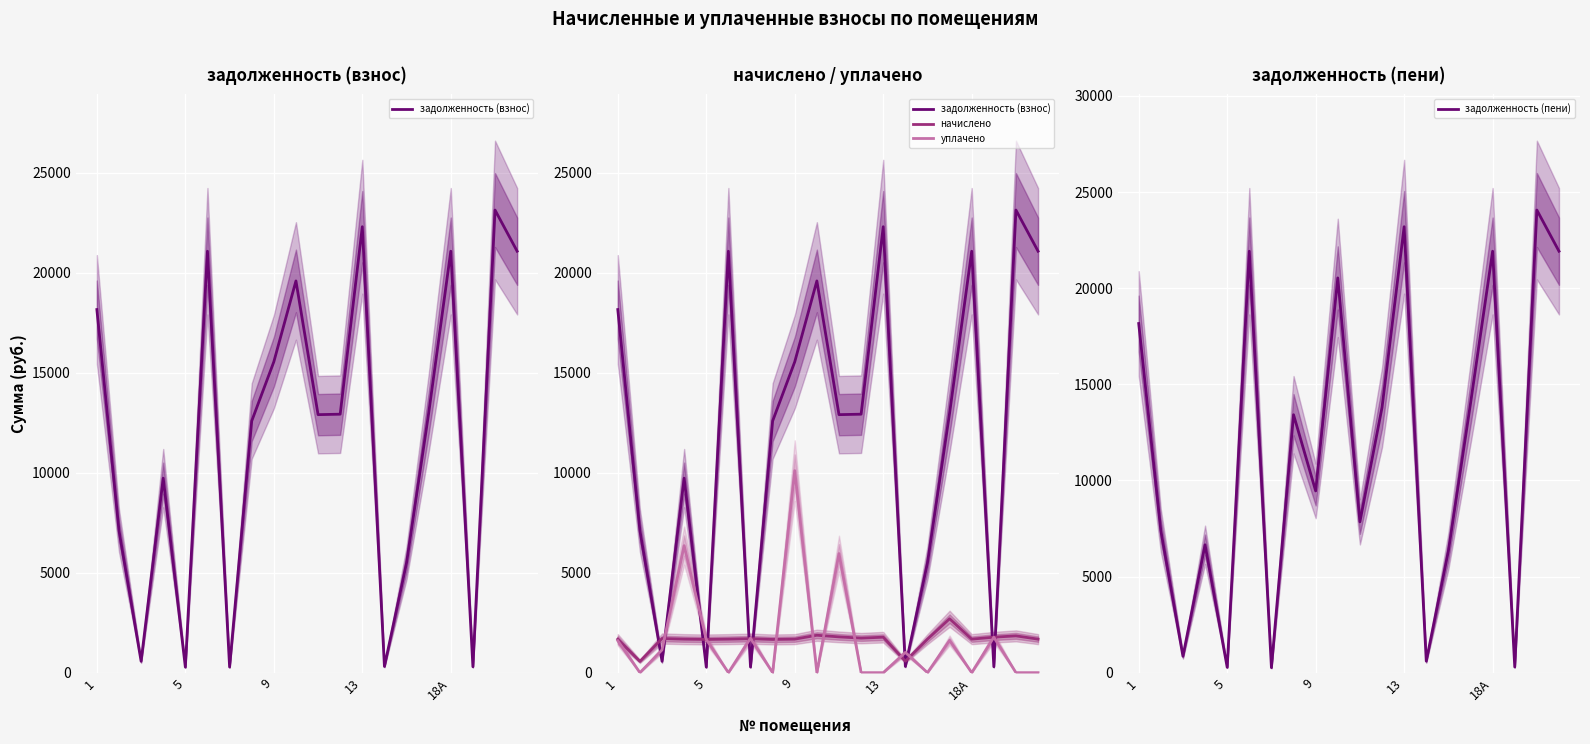

What is the sum of all уплачено values?

32948.0